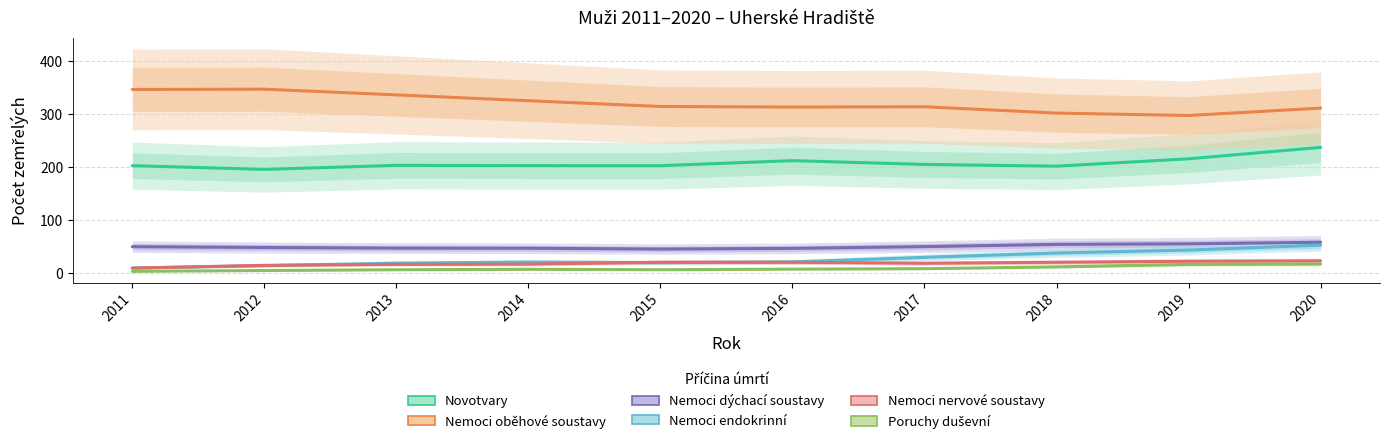

What is the spread (max minus min) of values at 2020?

294.4